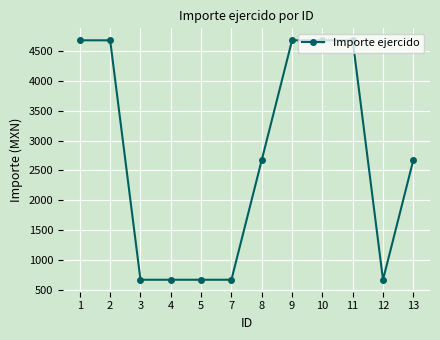

The value at 3 is 663.9. True or false?

True